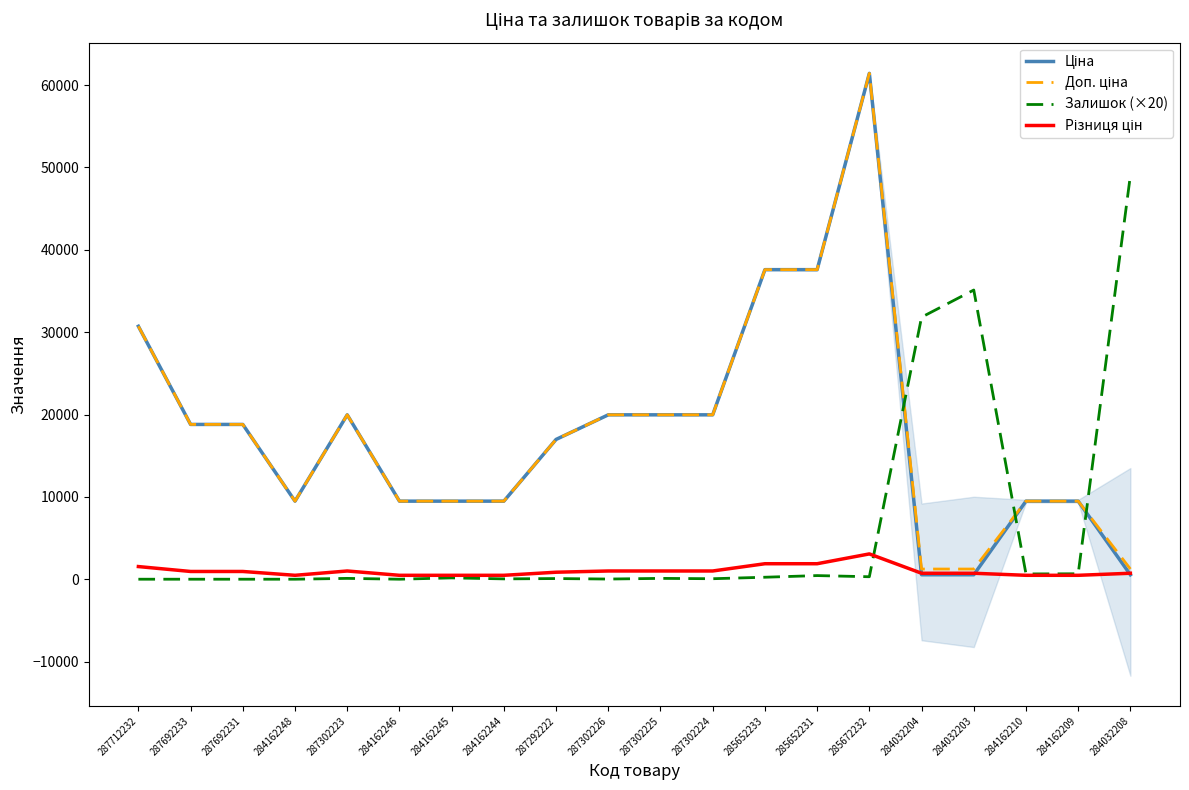

At how many categories does at least one series exceed 26411?

7